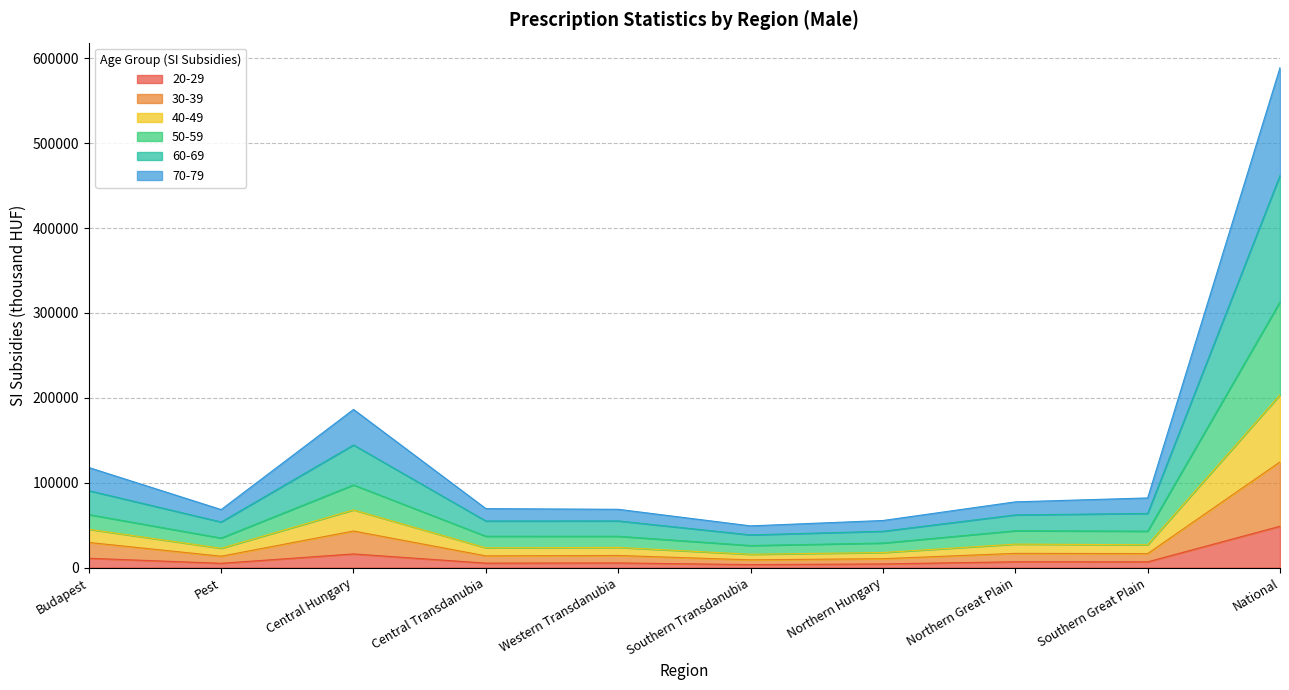

Does the chart have visible grid lines?

Yes